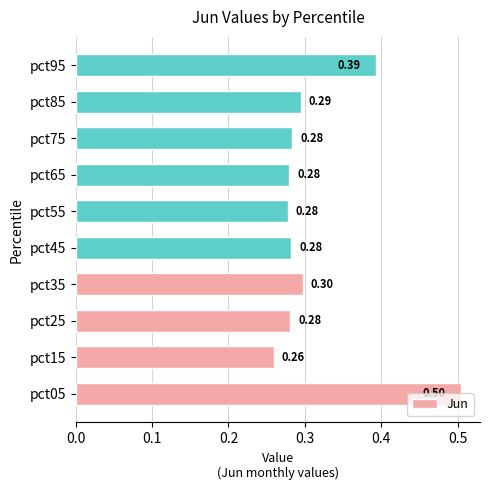

What is the minimum value shown in the chart?

0.3